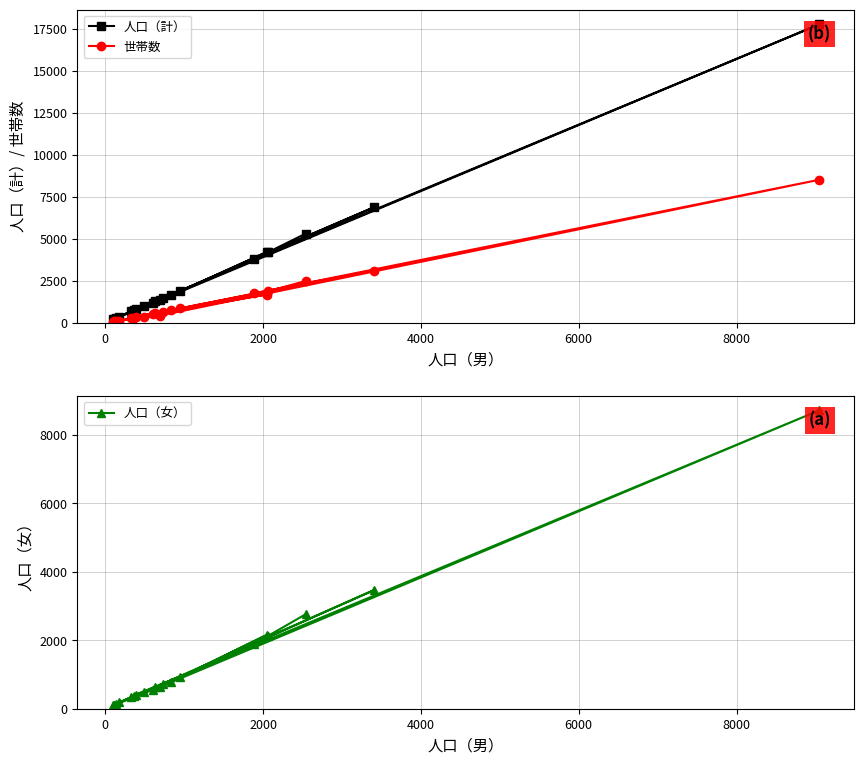

Rank the series at 8000 from highest to lowest value.

人口（計）, 人口（女）, 世帯数